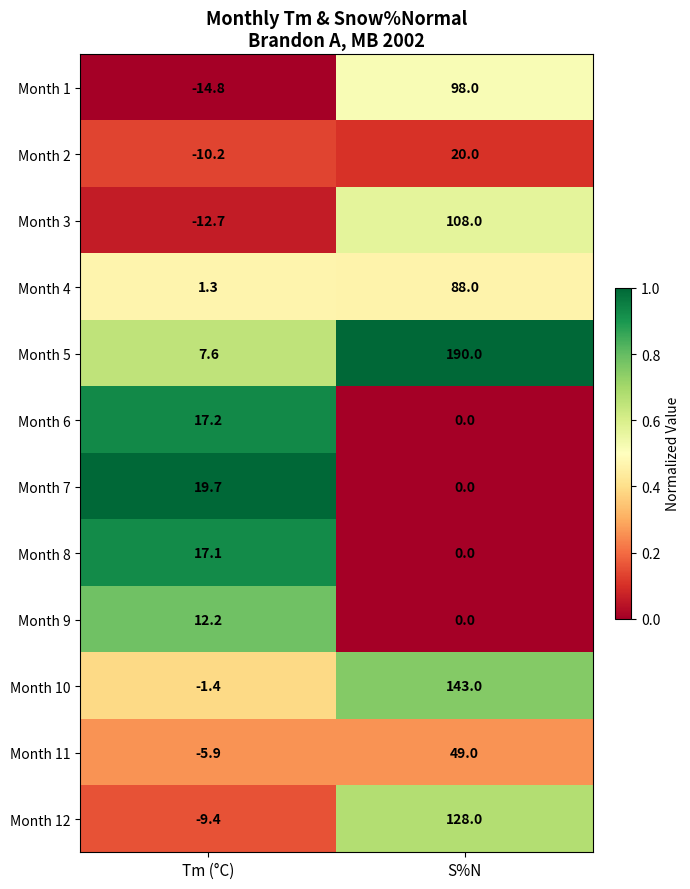

Reading left to right, transcribe all the data shown in this chart.

Month 1: -14.8	98.0
Month 2: -10.2	20.0
Month 3: -12.7	108.0
Month 4: 1.3	88.0
Month 5: 7.6	190.0
Month 6: 17.2	0.0
Month 7: 19.7	0.0
Month 8: 17.1	0.0
Month 9: 12.2	0.0
Month 10: -1.4	143.0
Month 11: -5.9	49.0
Month 12: -9.4	128.0